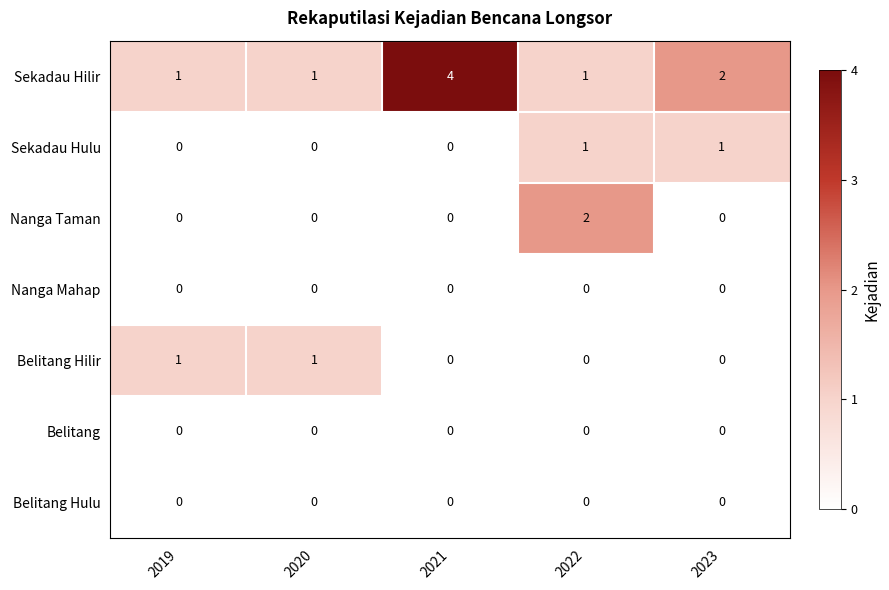

What is the greatest value displayed?

4